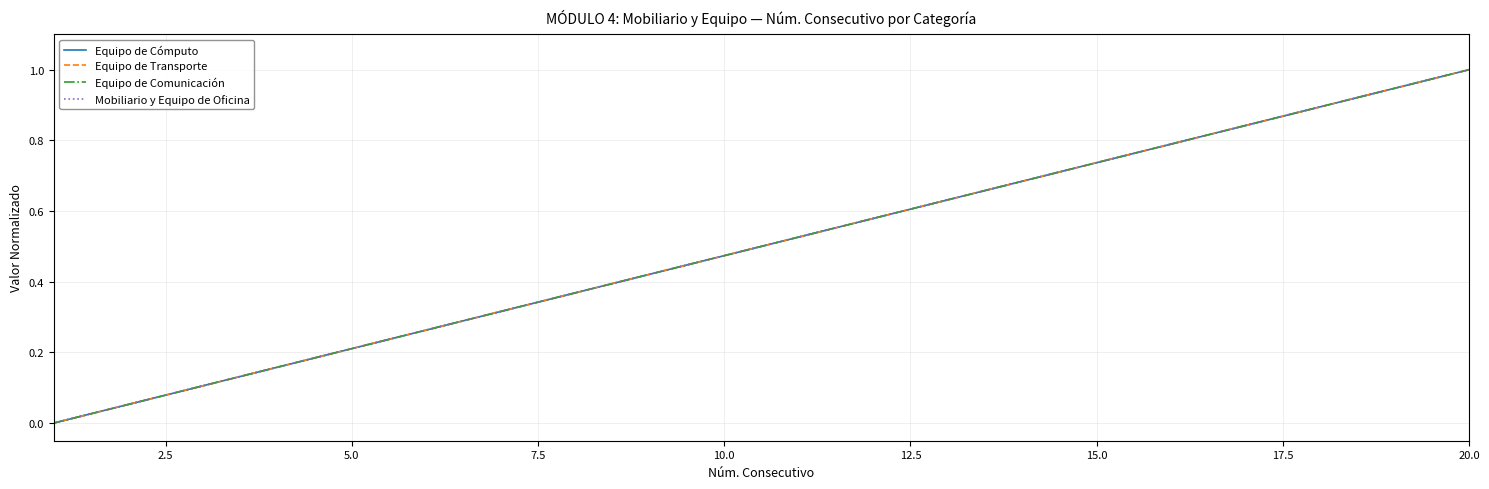

How many lines are shown in the chart?

4